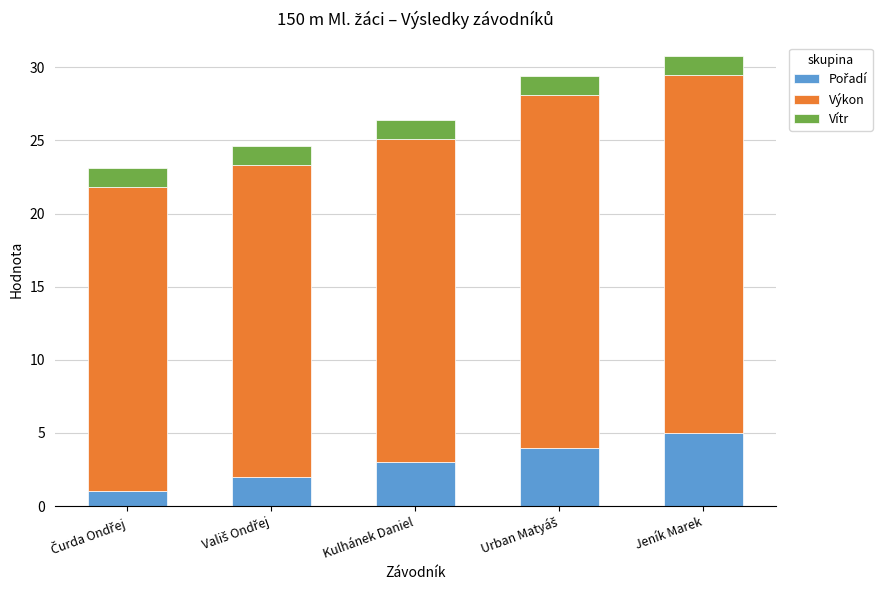

What is the total value across all series at Kulhánek Daniel?

26.4